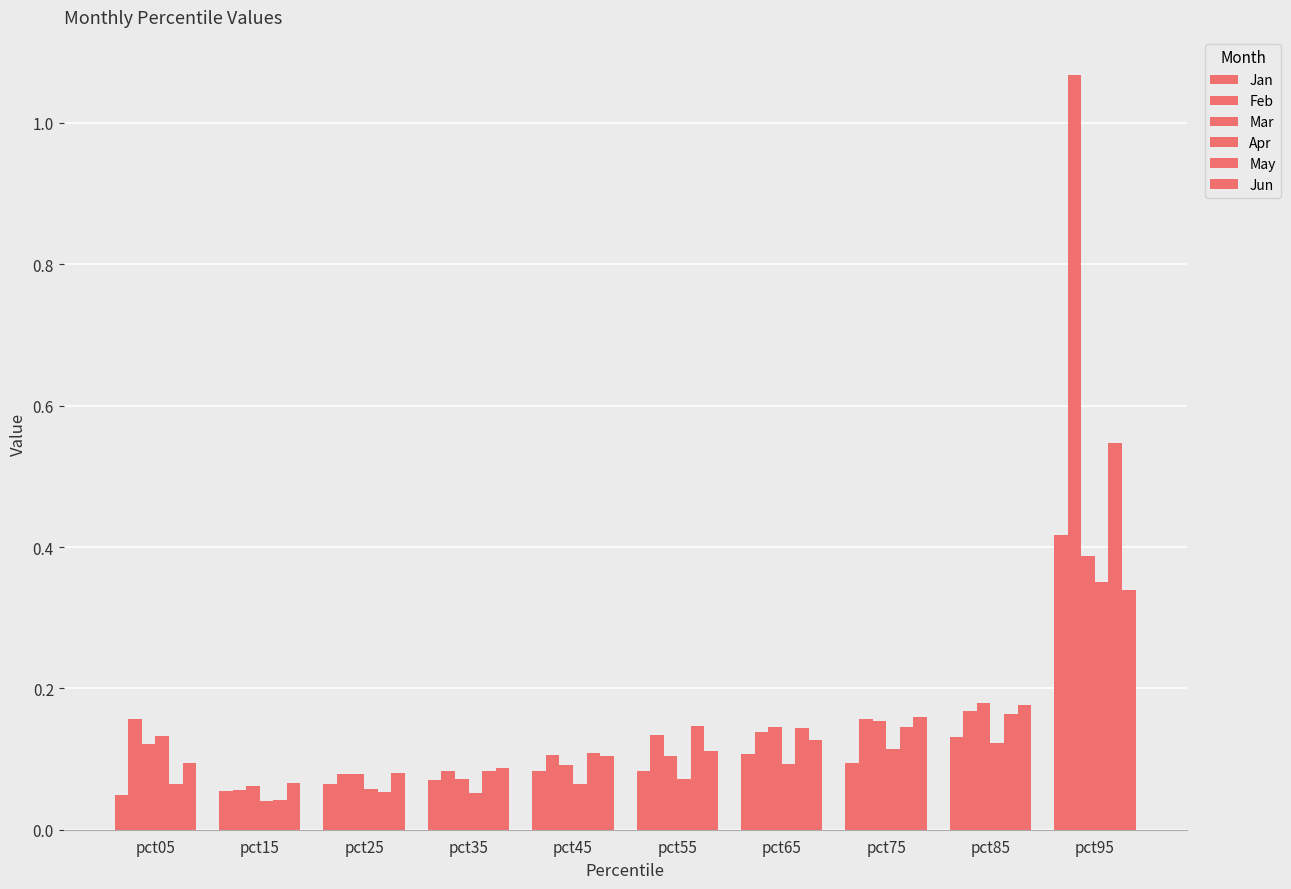

How many bars are there in each group?

6